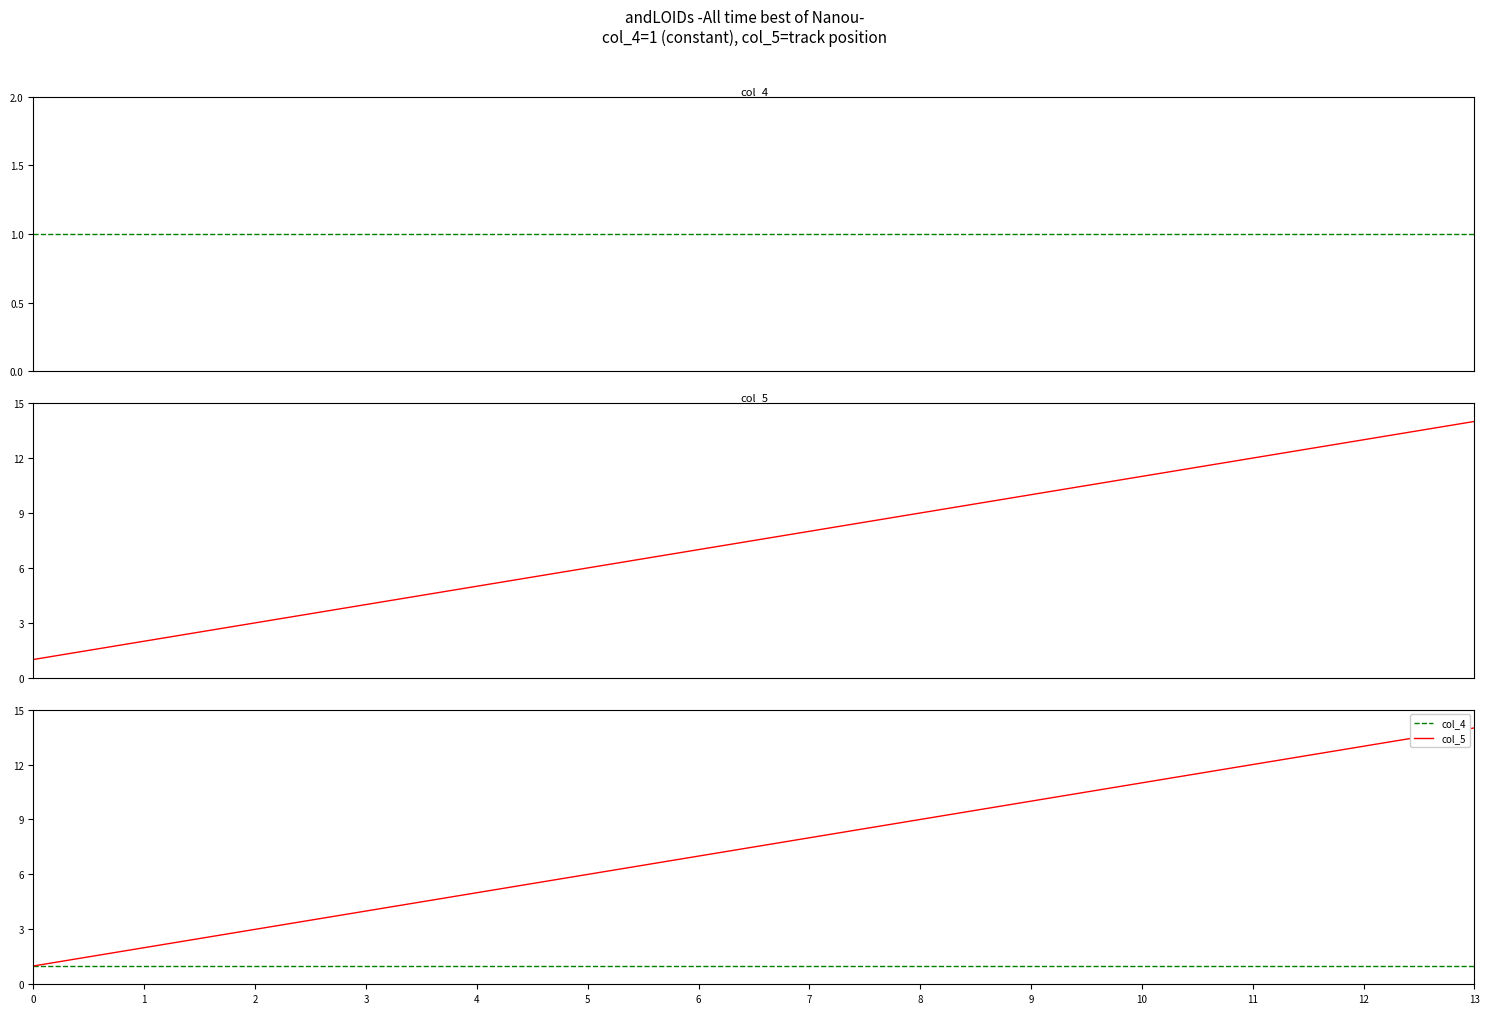

Reading left to right, transcribe all the data shown in this chart.

col_4: 1	1	1	1	1	1	1	1	1	1	1	1	1	1
col_5: 1	2	3	4	5	6	7	8	9	10	11	12	13	14